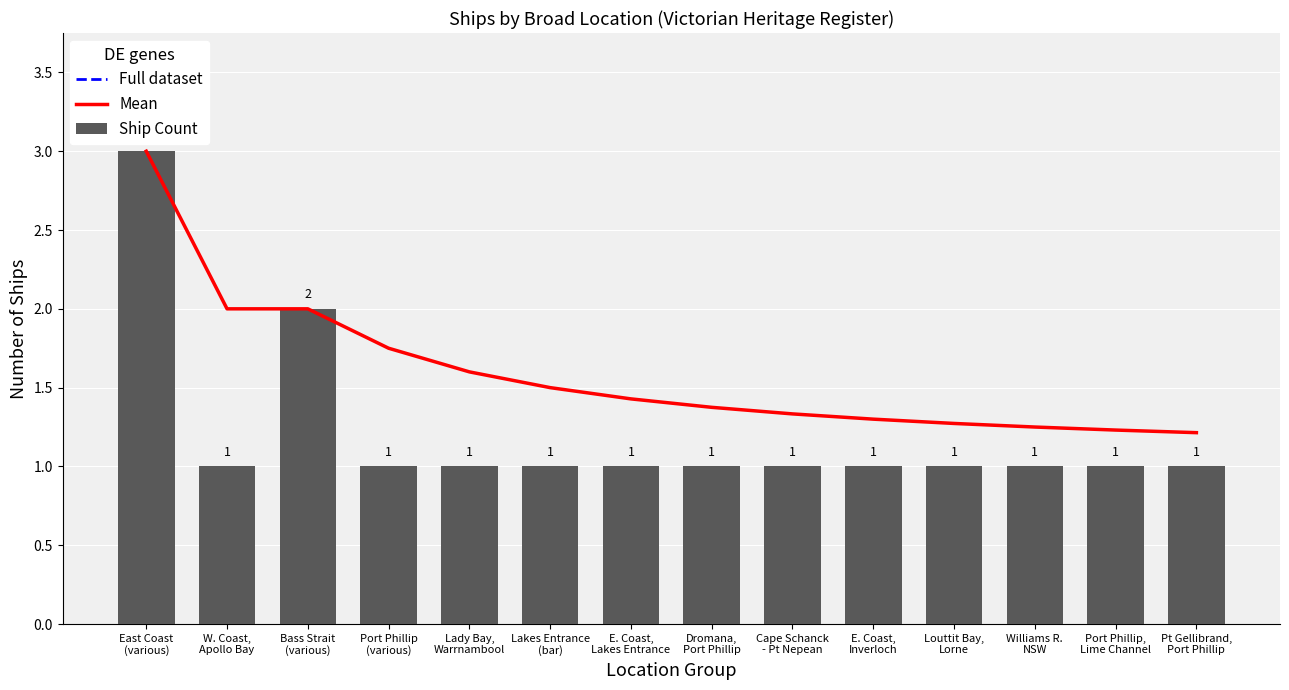

What is the sum of all Ship Count values?

17